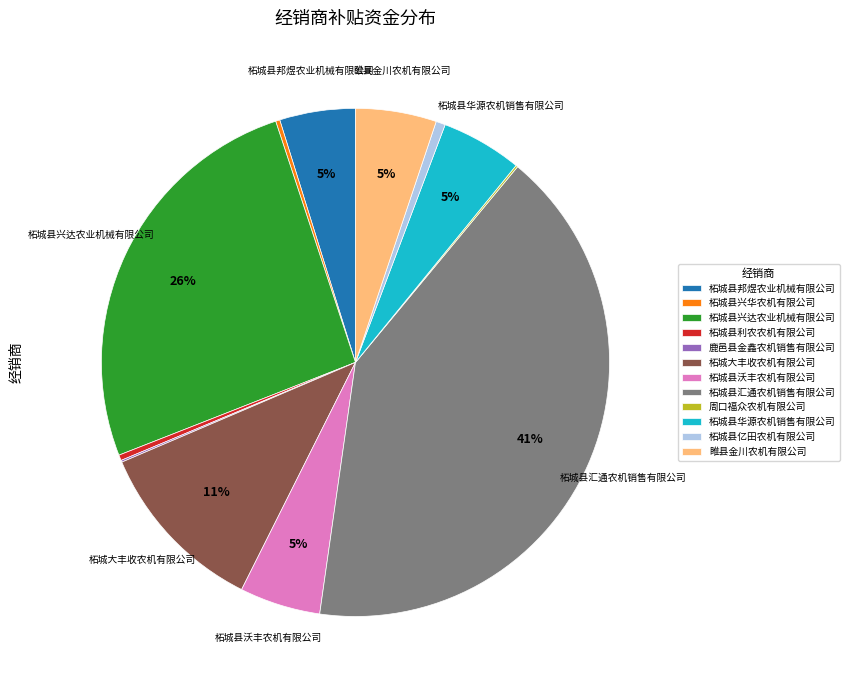

To the nearest percent, what is the average slice percentage?

8%